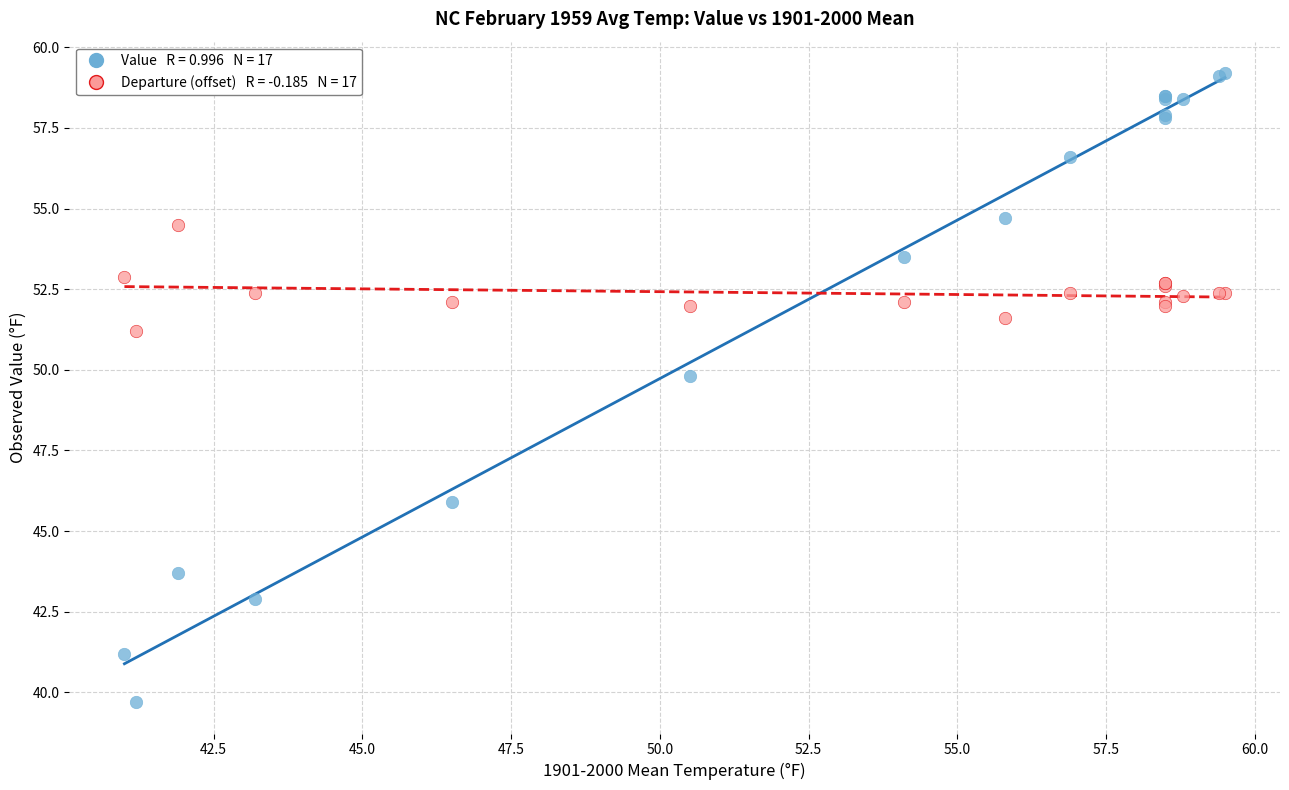

Across all series, what Y value is closest to 49?

49.8